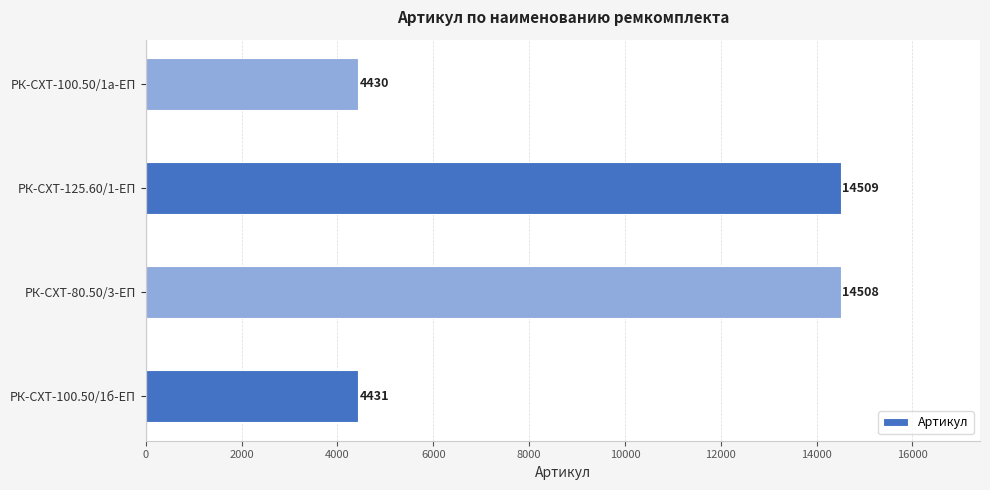

What is the smallest value displayed?

4430